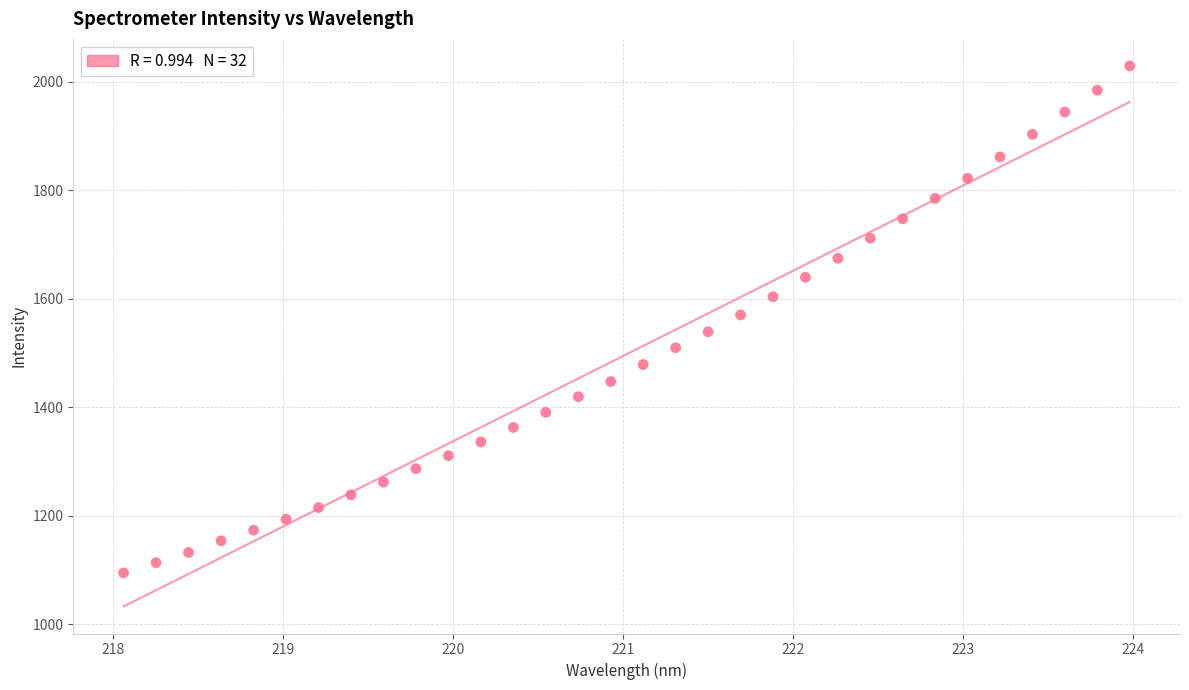

What is the range of X values (max minus min)?

5.9